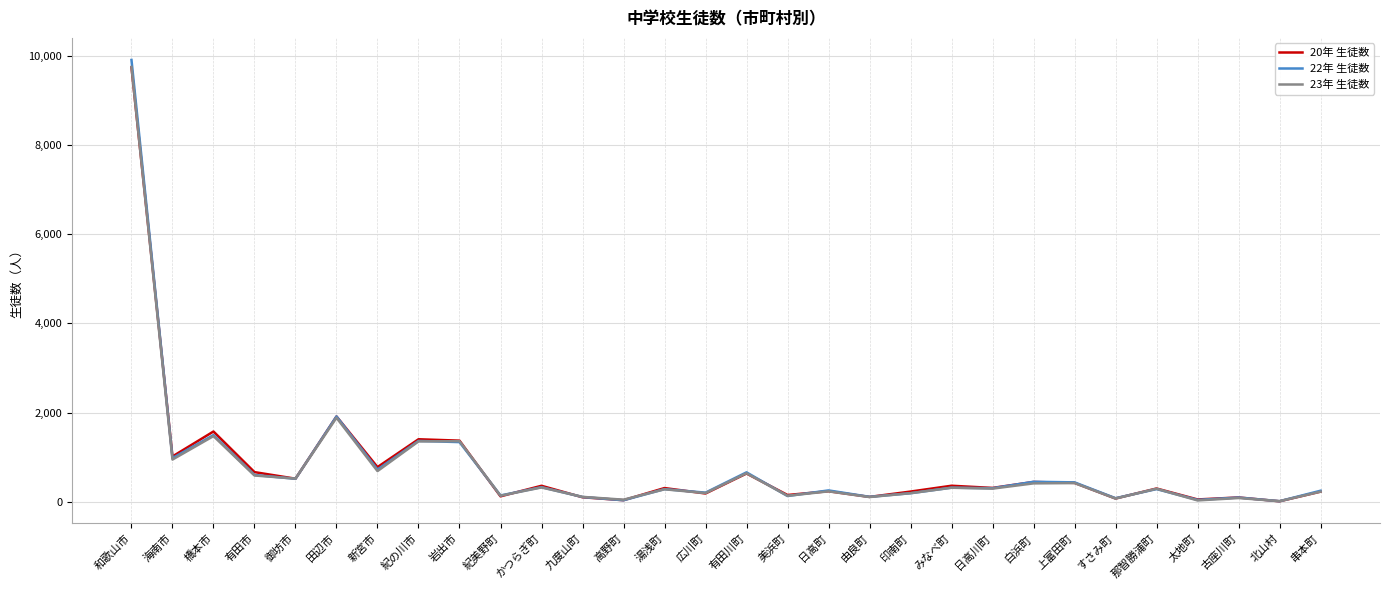

At which category is the sum across all series the highest?

和歌山市